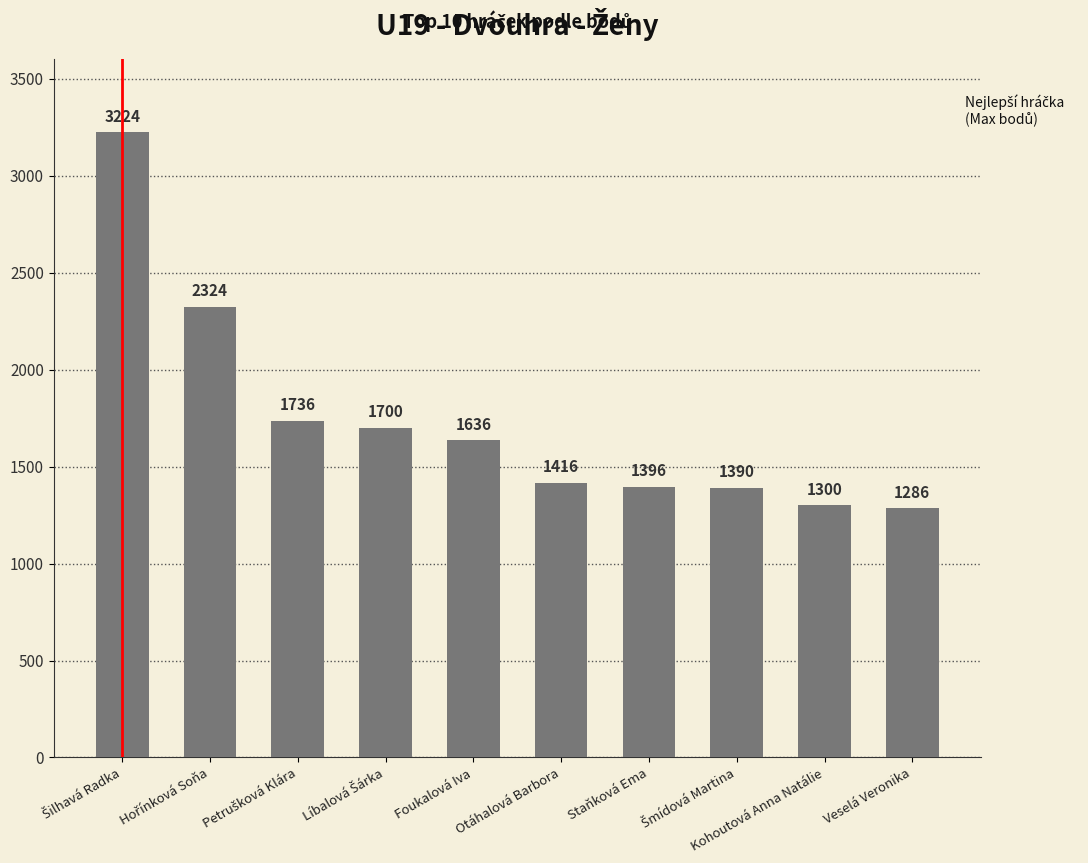

What position from the right is Kohoutová Anna Natálie?

2